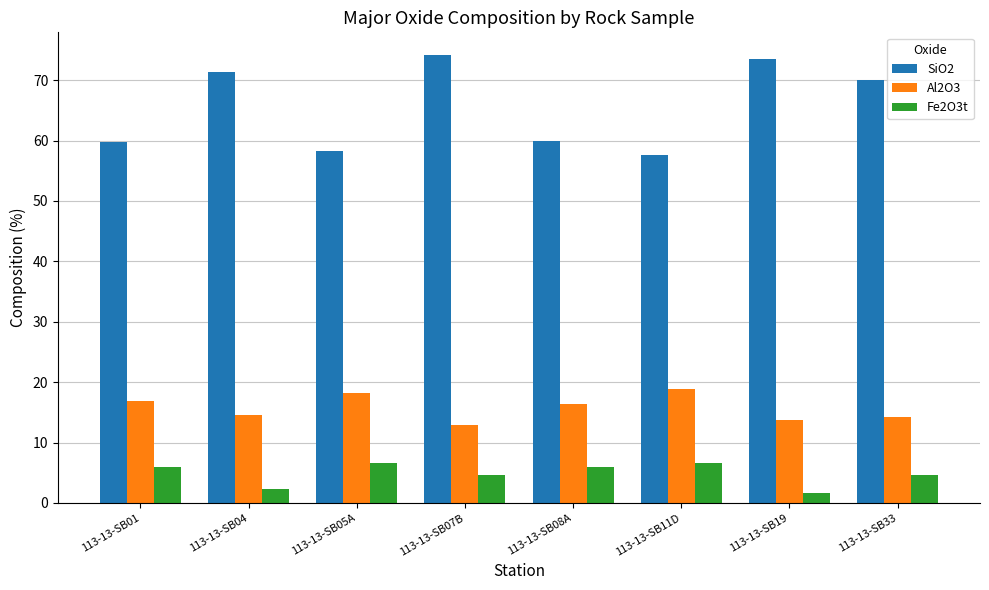

The value of Al2O3 at 113-13-SB11D is 12.7. True or false?

False